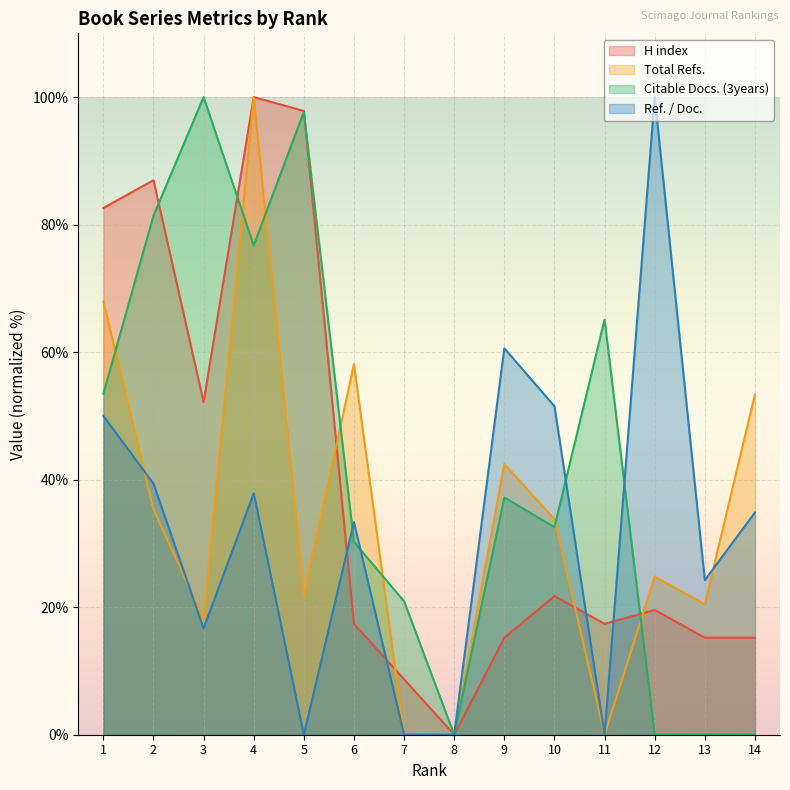

How many distinct data groups are displayed?

4